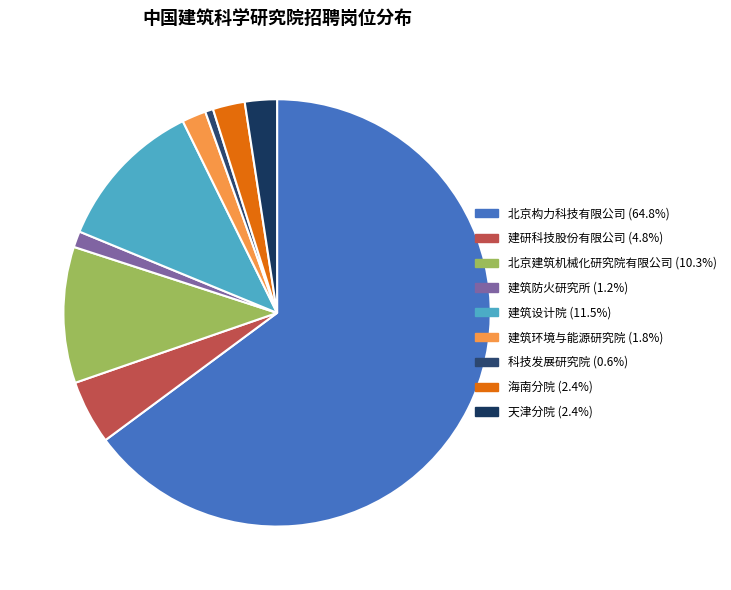

What is the largest slice in the pie chart?

北京构力科技有限公司